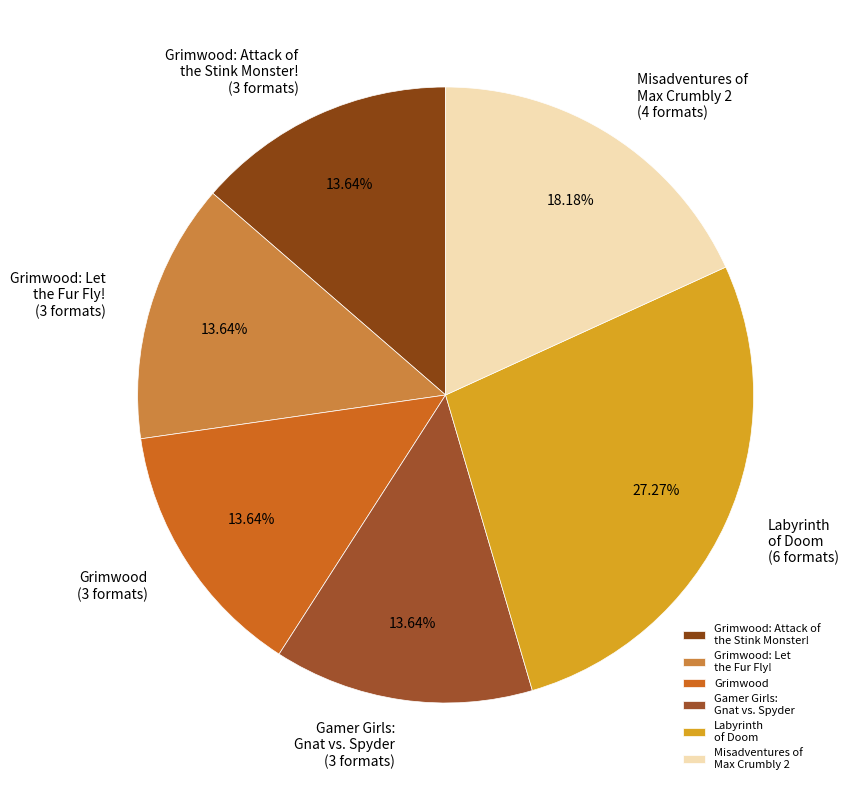

Combined, do Grimwood and Grimwood: Let the Fur Fly! account for over 50%?

No